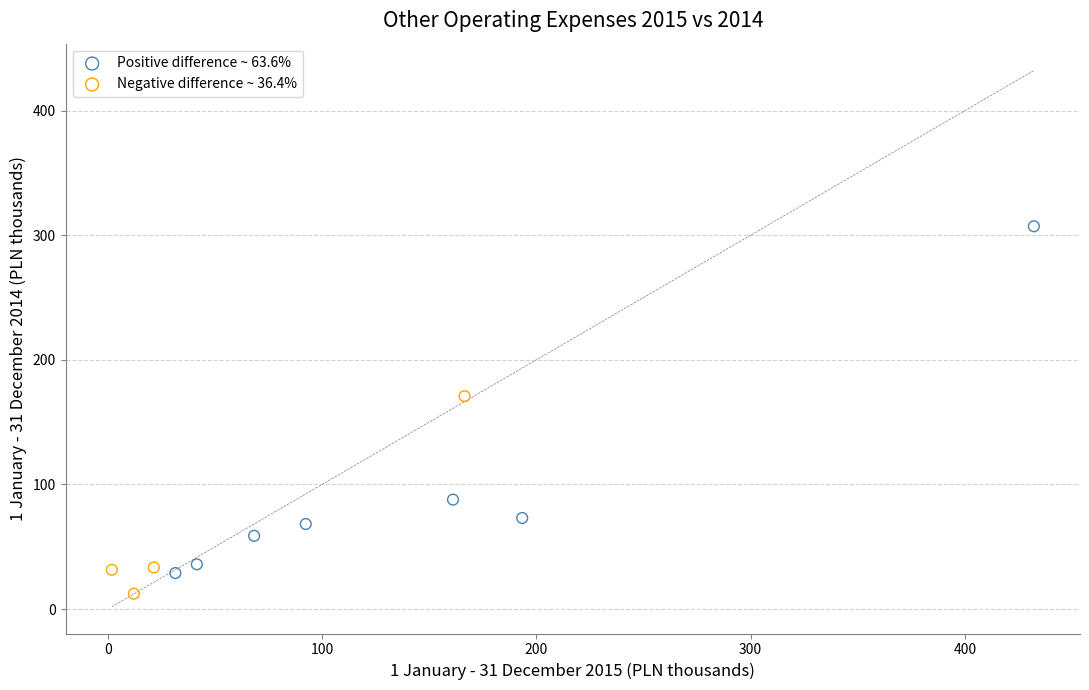

Which series has the widest spread of Y values?

Positive difference ~ 63.6%